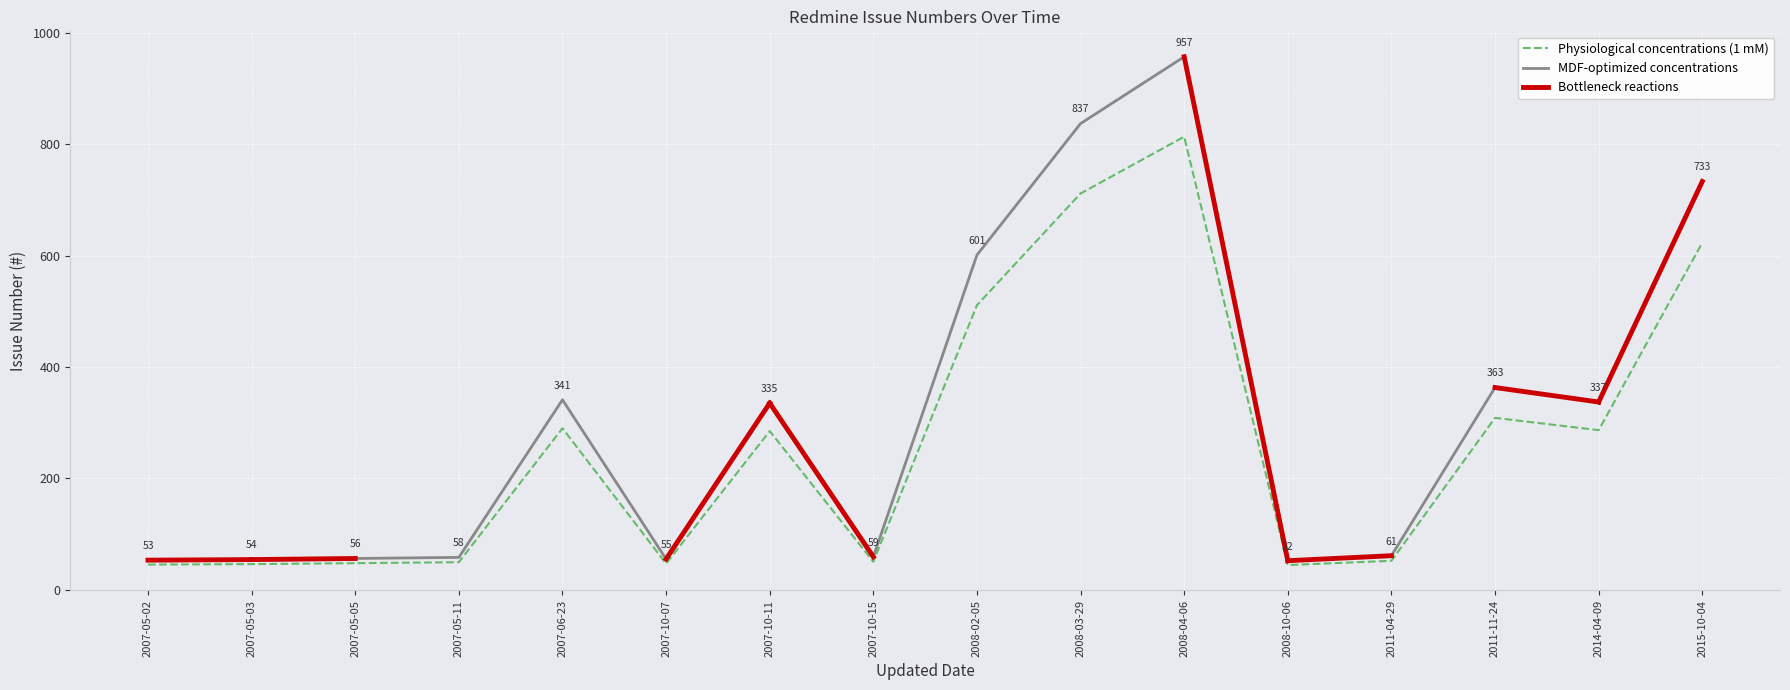

Read the value at 2007-05-03.

54